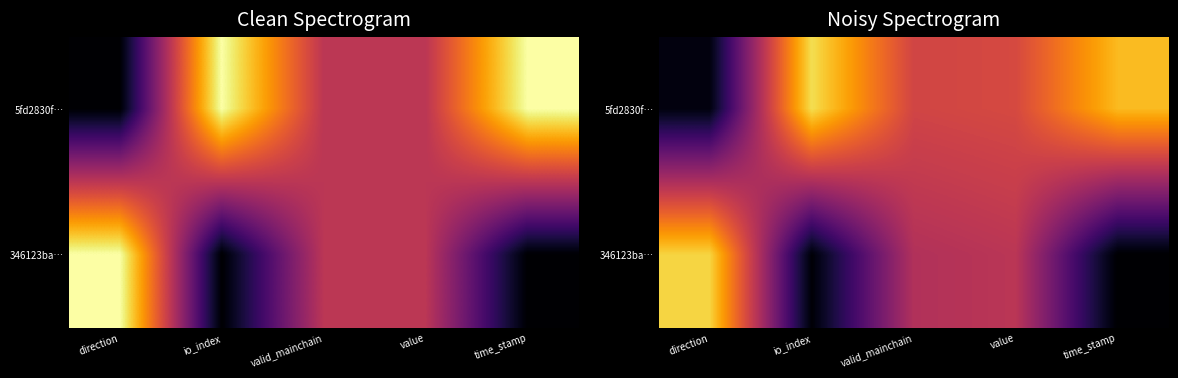

Is it true that 5fd2830f… equals 0.5 at io_index?

False